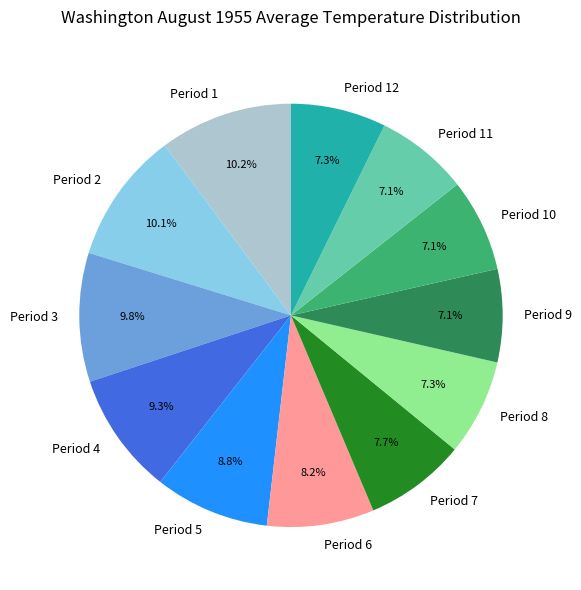

What percentage is NOT represented by Period 5?

91.2%